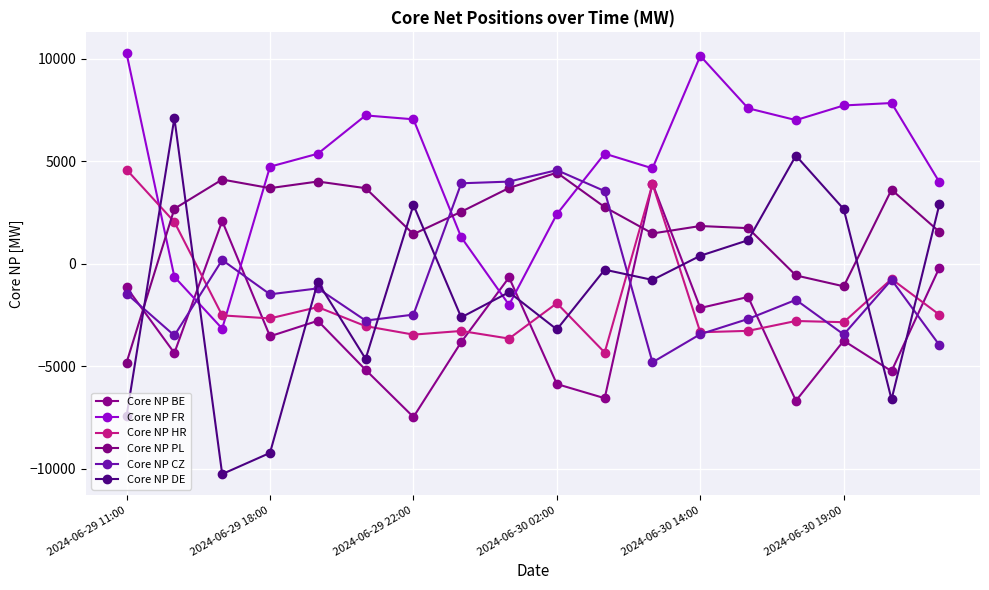

Count the number of categories in the chart.

18